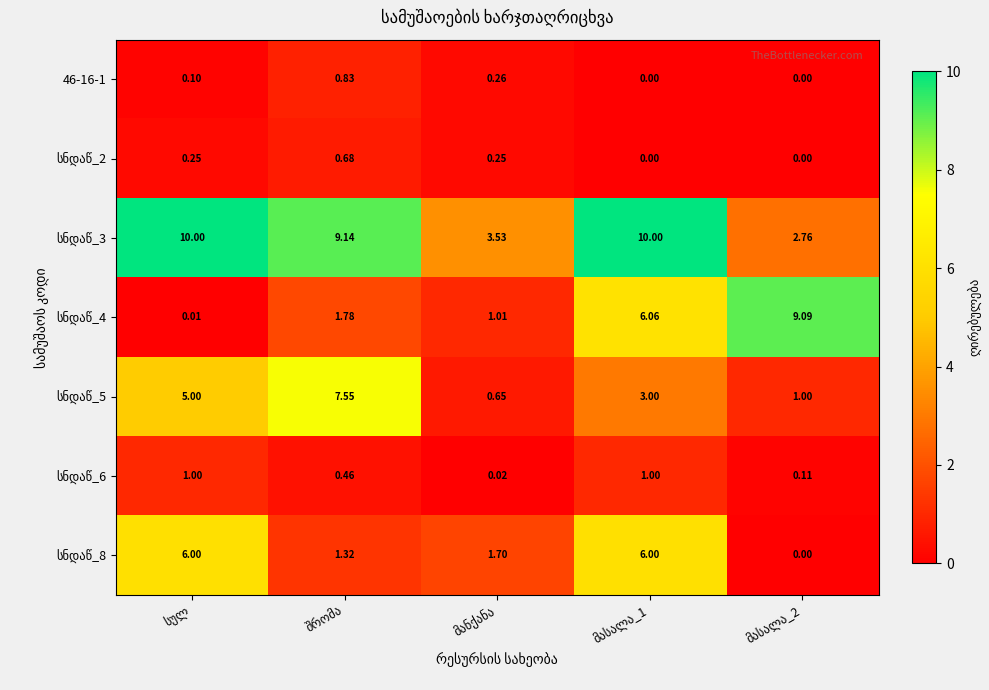

How many series are shown in this chart?

7